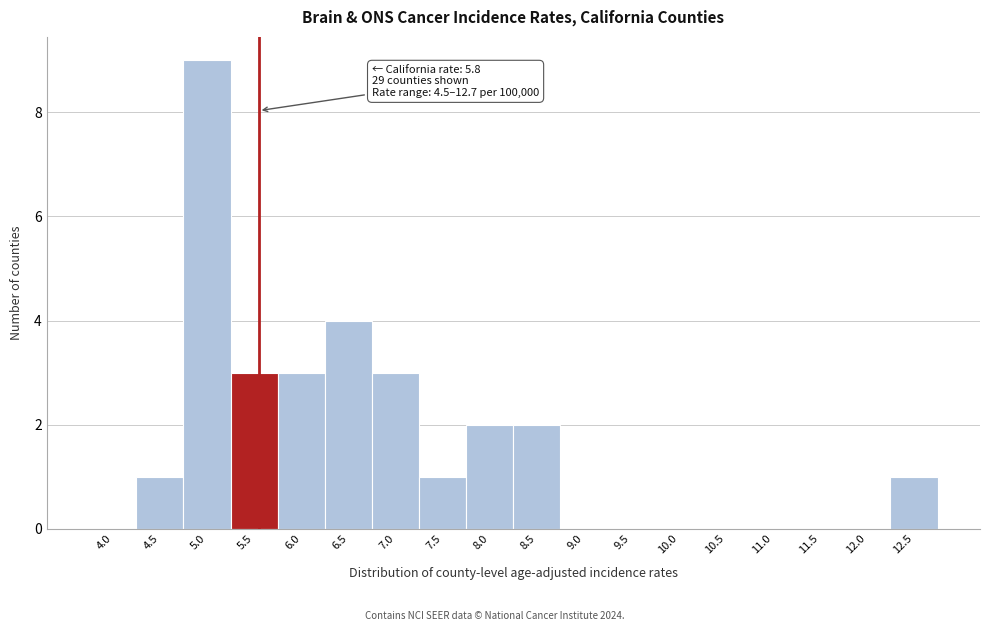

Reading left to right, list all the values displayed in this chart.

4.0=0	4.5=1	5.0=9	5.5=3	6.0=3	6.5=4	7.0=3	7.5=1	8.0=2	8.5=2	9.0=0	9.5=0	10.0=0	10.5=0	11.0=0	11.5=0	12.0=0	12.5=1